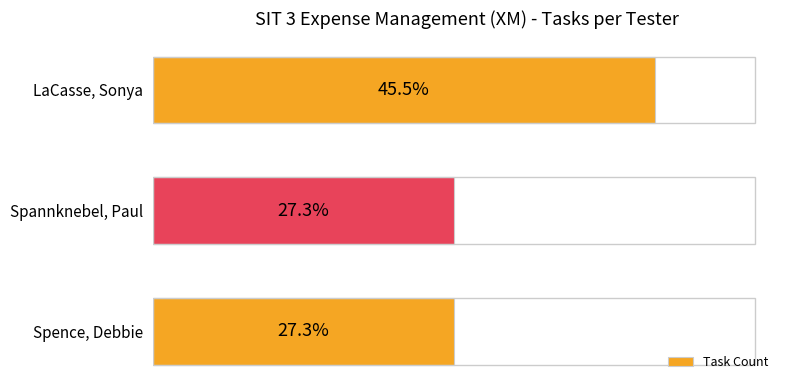

True or false: the data shows 3 at Spence, Debbie.

True